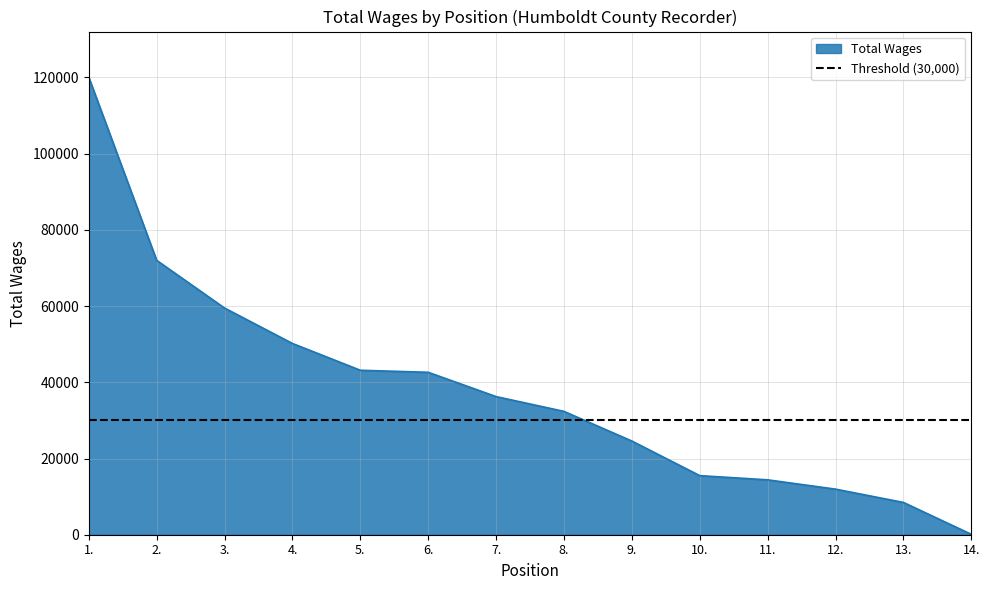

What is the value of the 11th point from the left?

14406